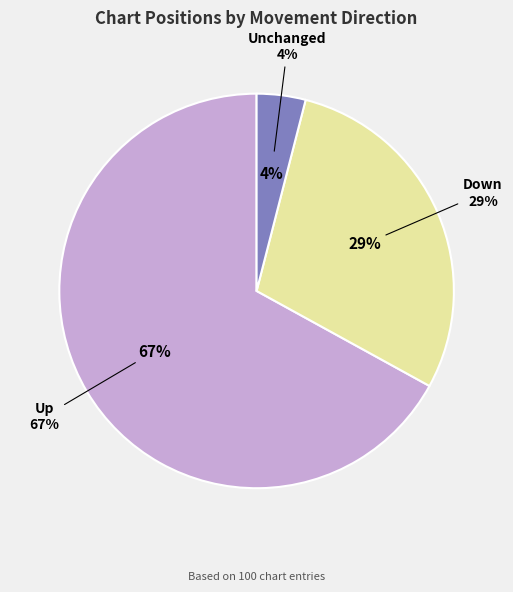

To the nearest percent, what is the difference between the largest and smallest slice percentages?

63%